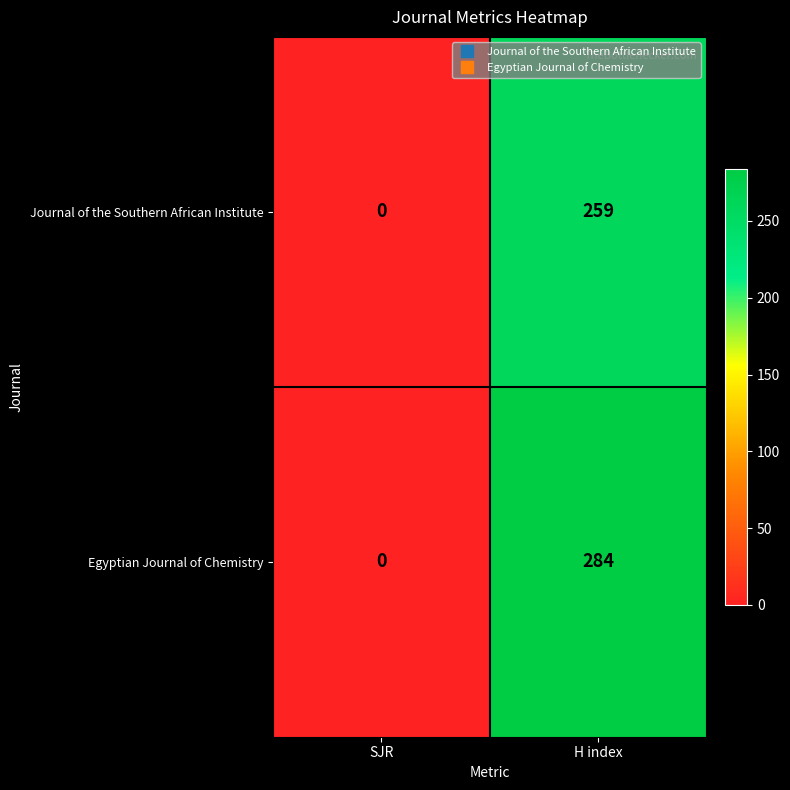

Reading right to left, extract all data points from this chart.

Journal of the Southern African Institute: H index=259	SJR=0
Egyptian Journal of Chemistry: H index=284	SJR=0